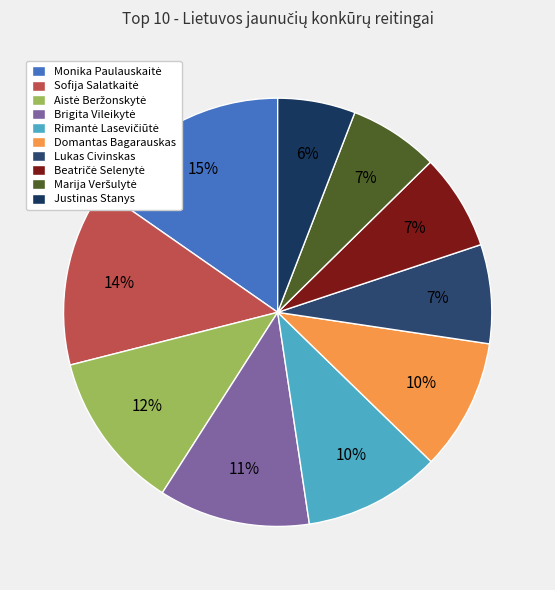

How many segments does this pie chart have?

10